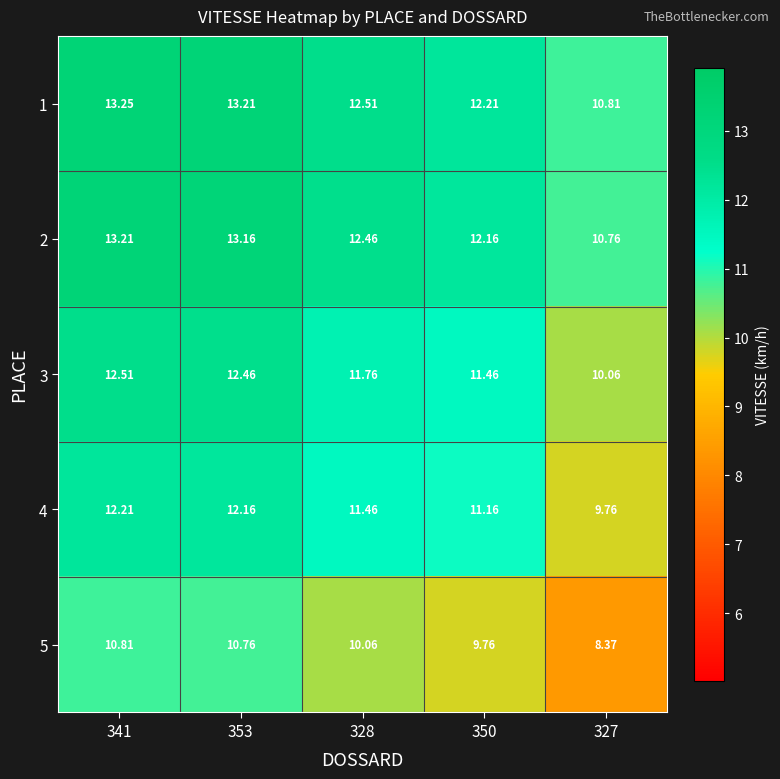

Is the value of 4 at 328 greater than the value of 5 at 353?

Yes